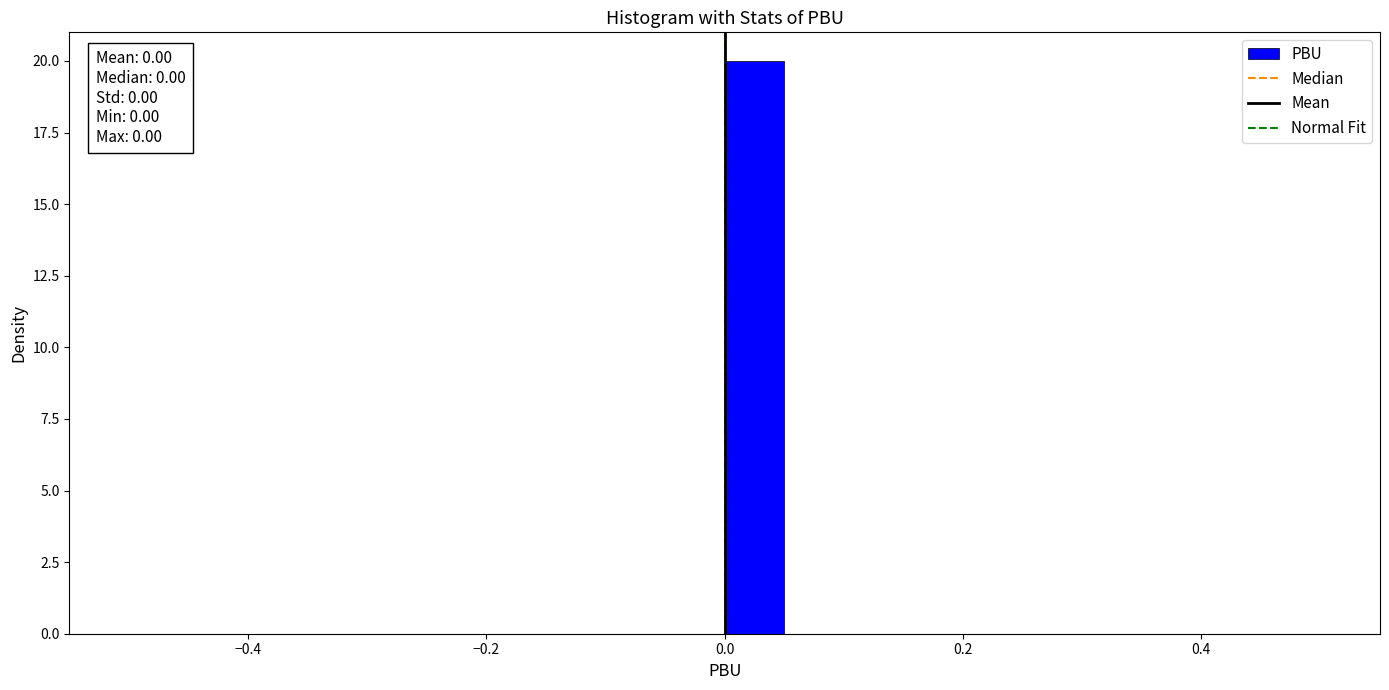

Read against the x-axis, roughly where is the centre of the tallest bar?

0.02